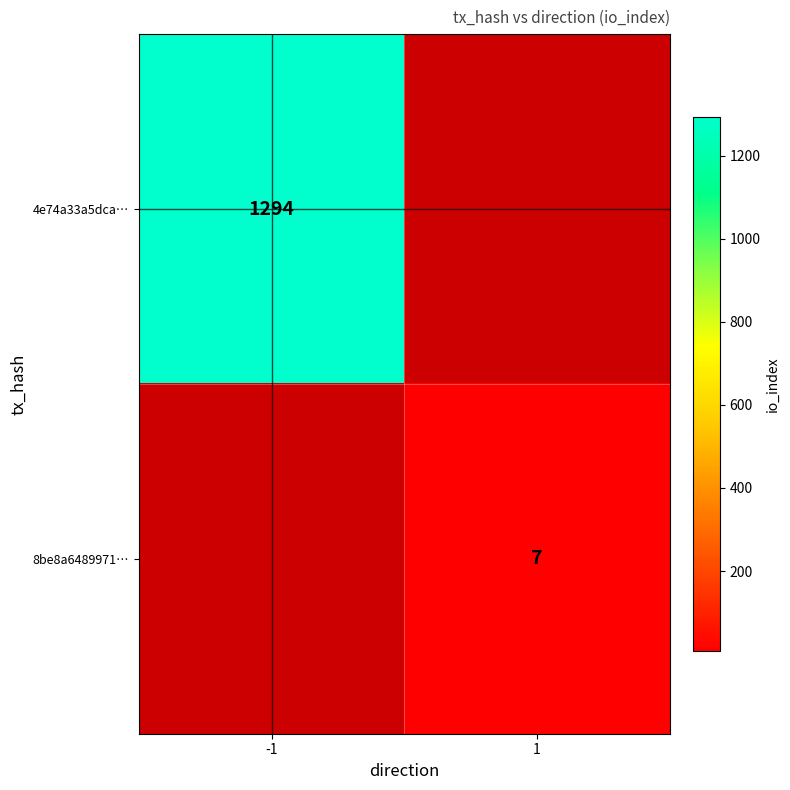

True or false: 8be8a6489971… has a value of 2 at 1.

False